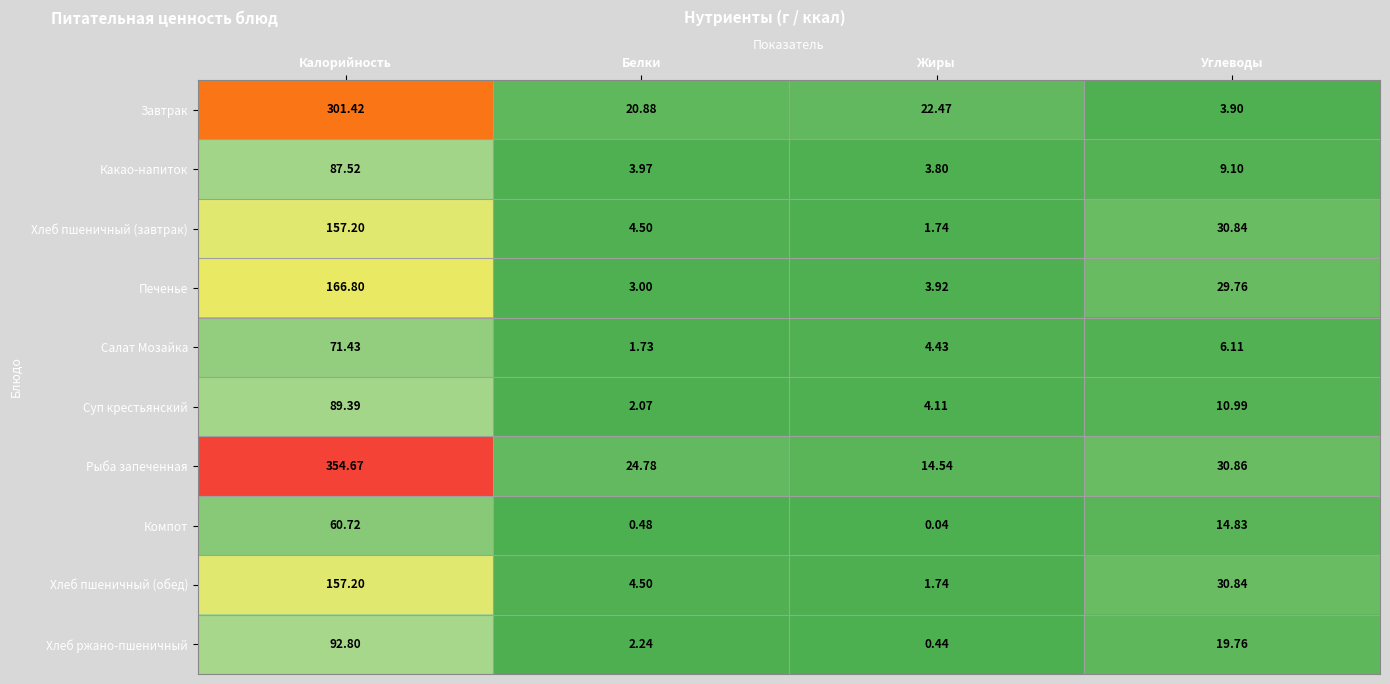

How many distinct data groups are displayed?

10